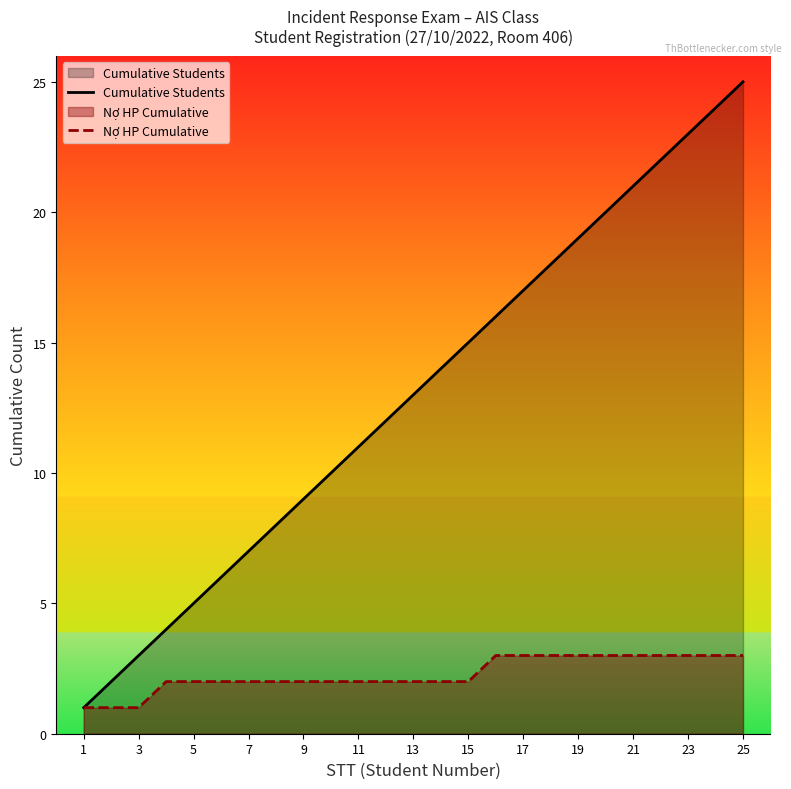

True or false: Nợ HP Cumulative has a value of 4 at 19.

False